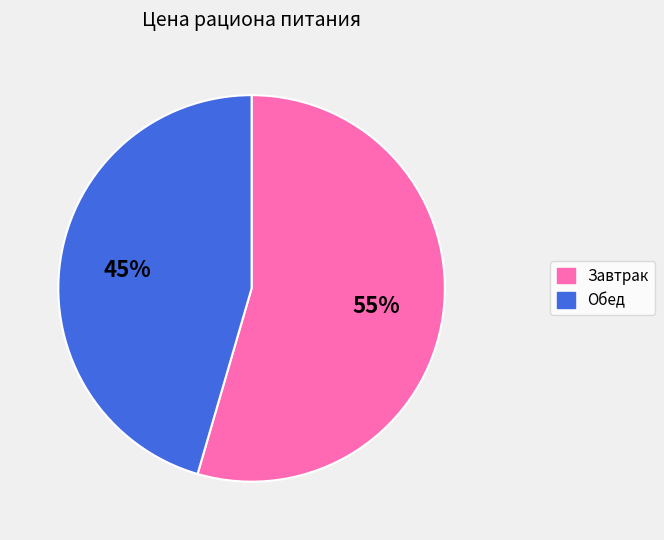

Count the number of slices in the pie.

2